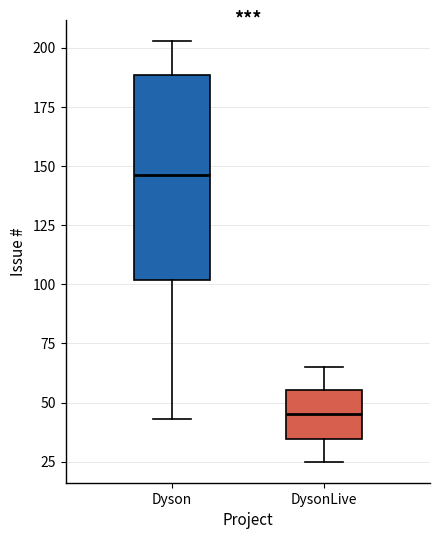

Where is the upper edge of the box for DysonLive on the y-axis? The values are not printed on the chart, so give them approximately, as read against the axis.

55